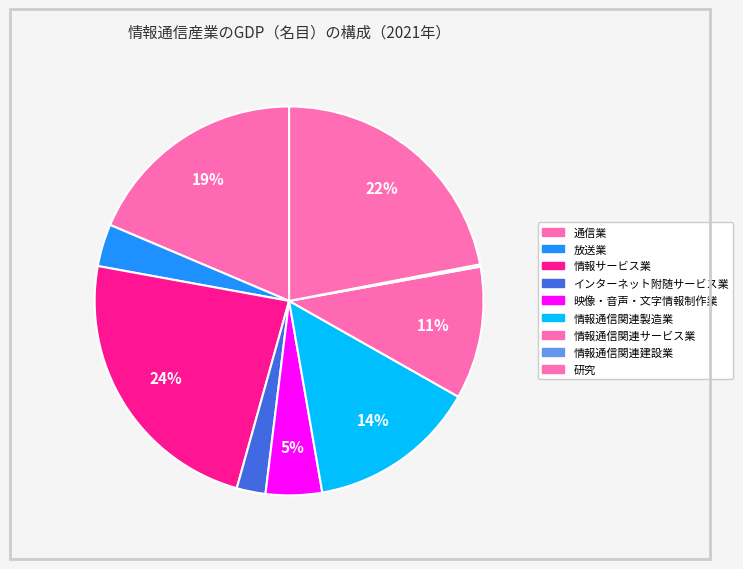

The 情報通信関連建設業 slice represents 0% of the pie. True or false?

True